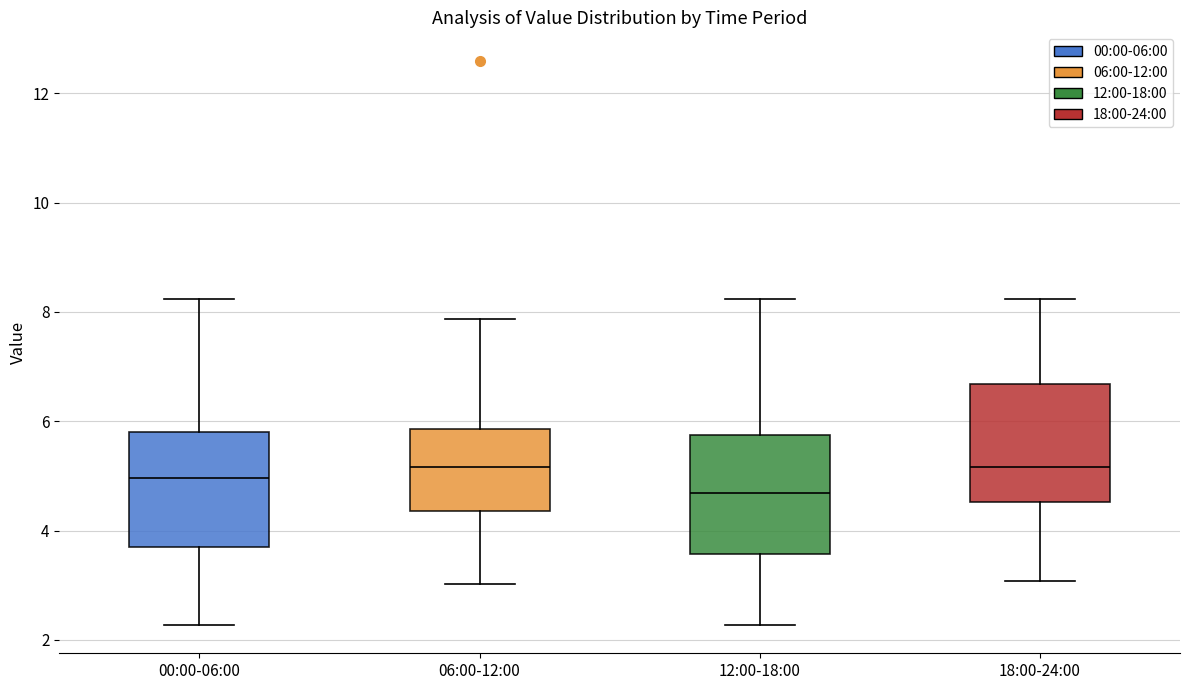

Where is the lower edge of the box for 18:00-24:00 on the y-axis? The values are not printed on the chart, so give them approximately, as read against the axis.

4.6